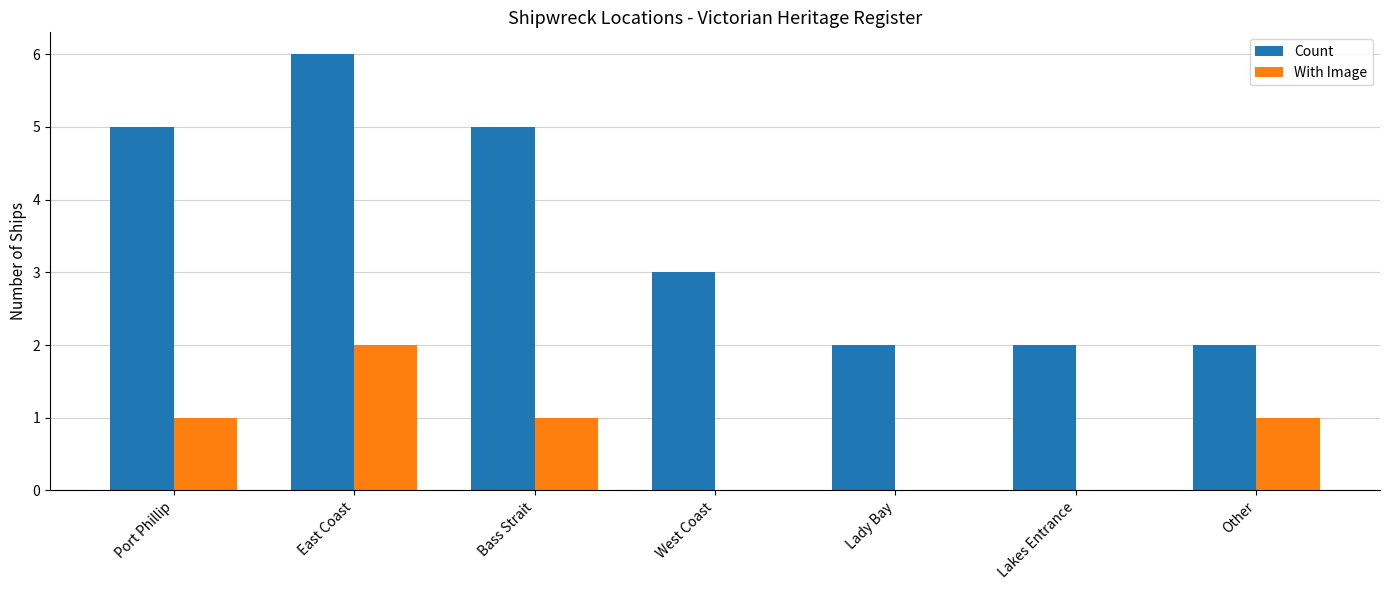

Between Port Phillip and Lakes Entrance, which series saw the biggest shift?

Count